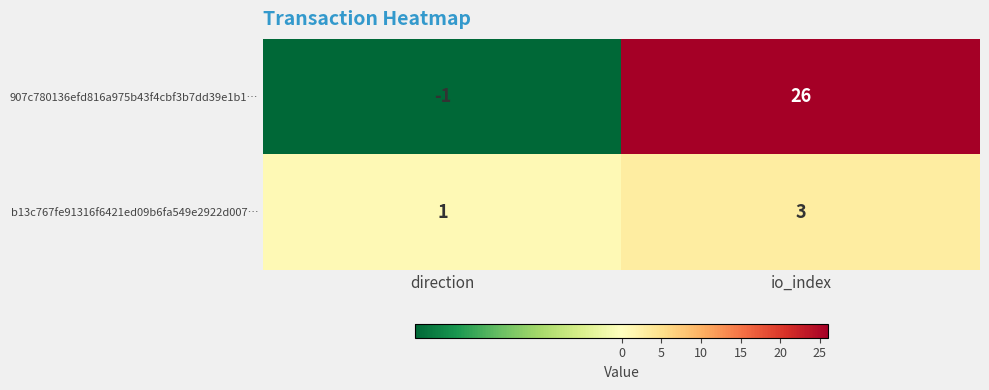

Which series has the widest spread of values?

907c780136efd816a975b43f4cbf3b7dd39e1b1…